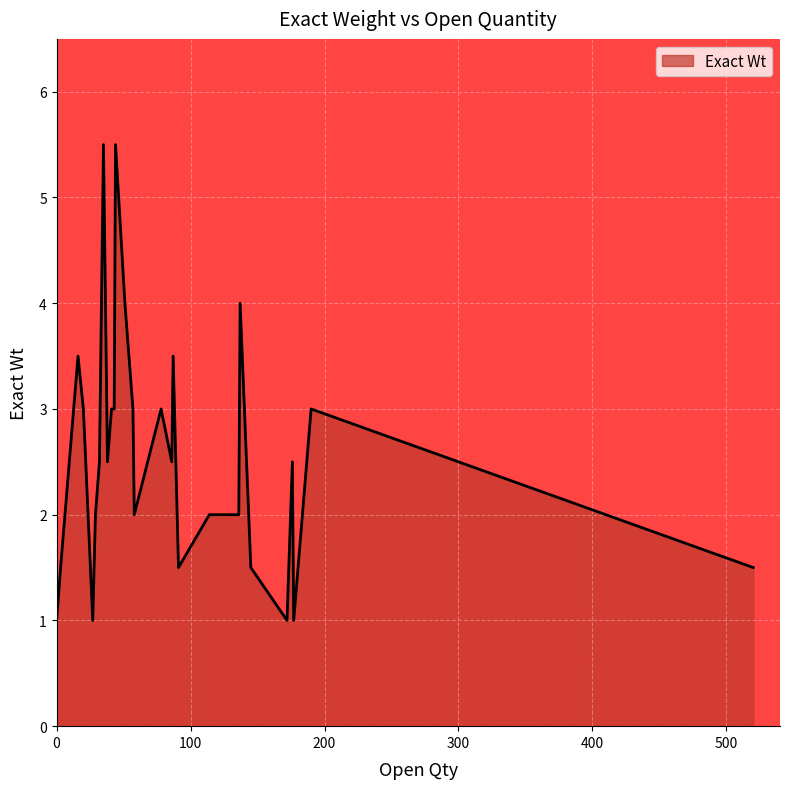

What is the difference between the maximum and minimum values?

4.5